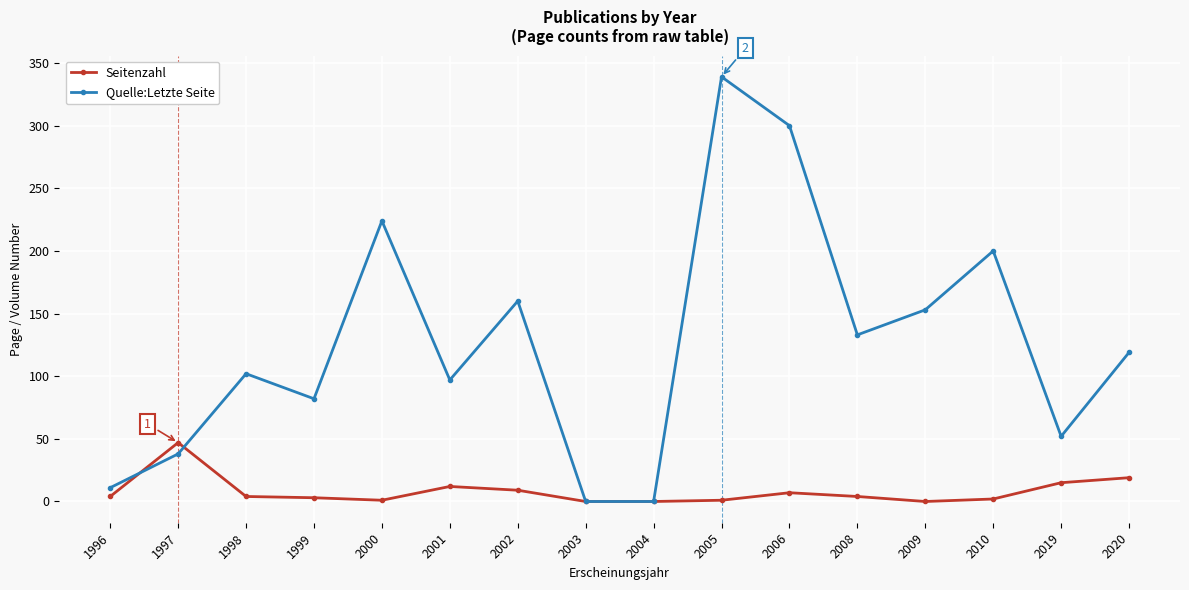

Is this an area chart (filled region under the line)?

No